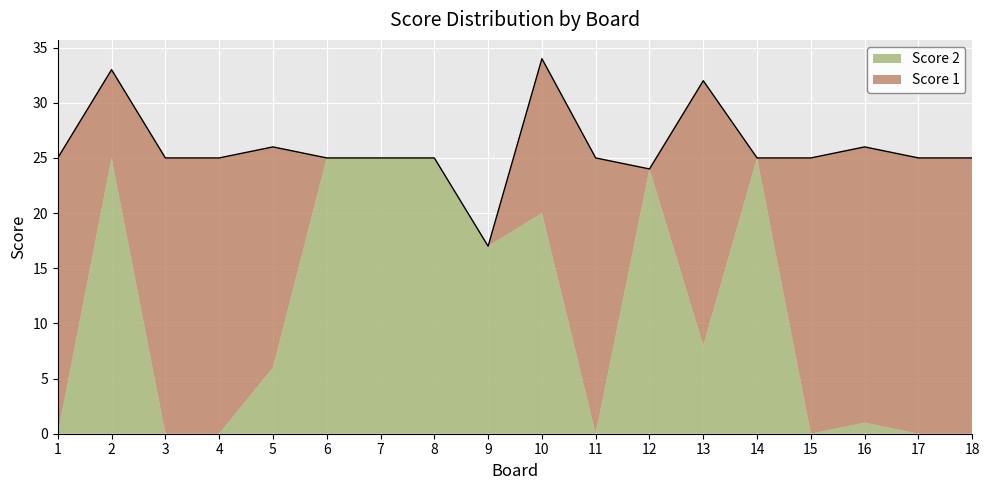

What is the highest value of the Score 2 series?

25